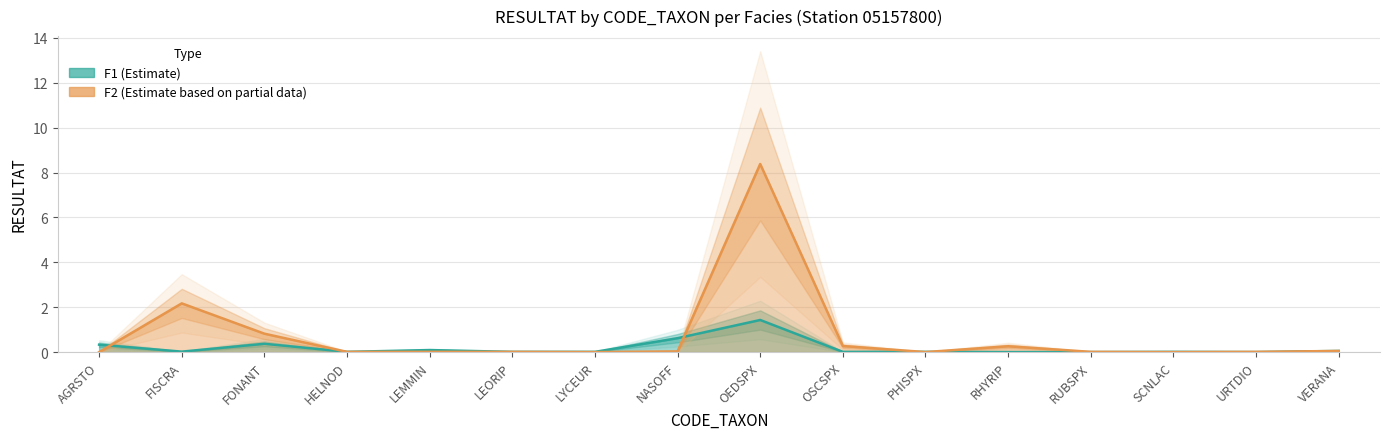

How many interior local valleys does the F2 (Estimate based on partial data) series have?

3